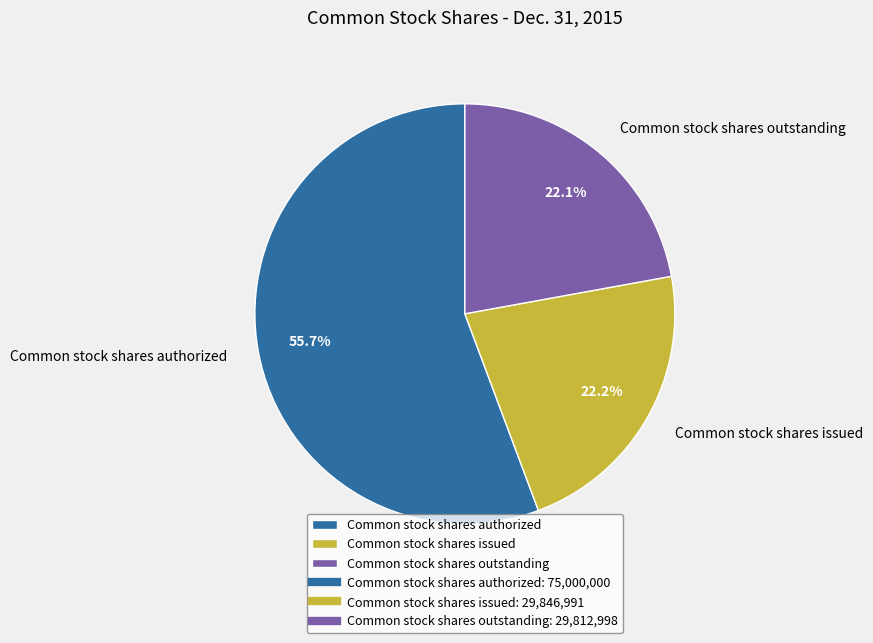

What is the majority slice?

Common stock shares authorized